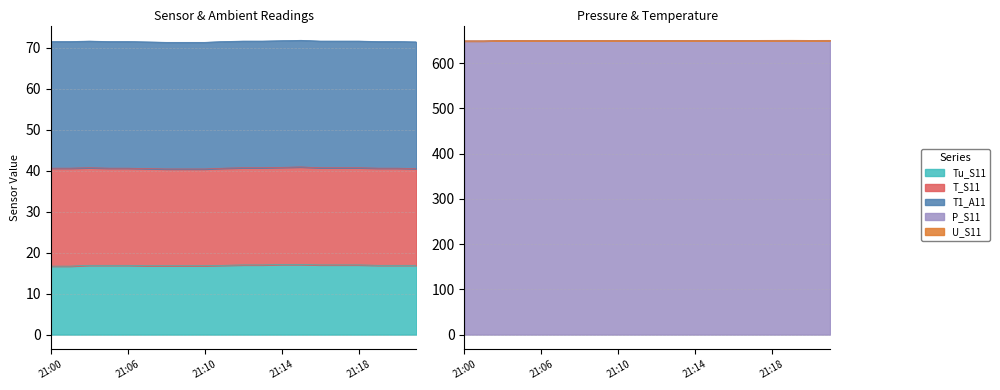

What value does the U_S11 series have at 21:09?

0.1